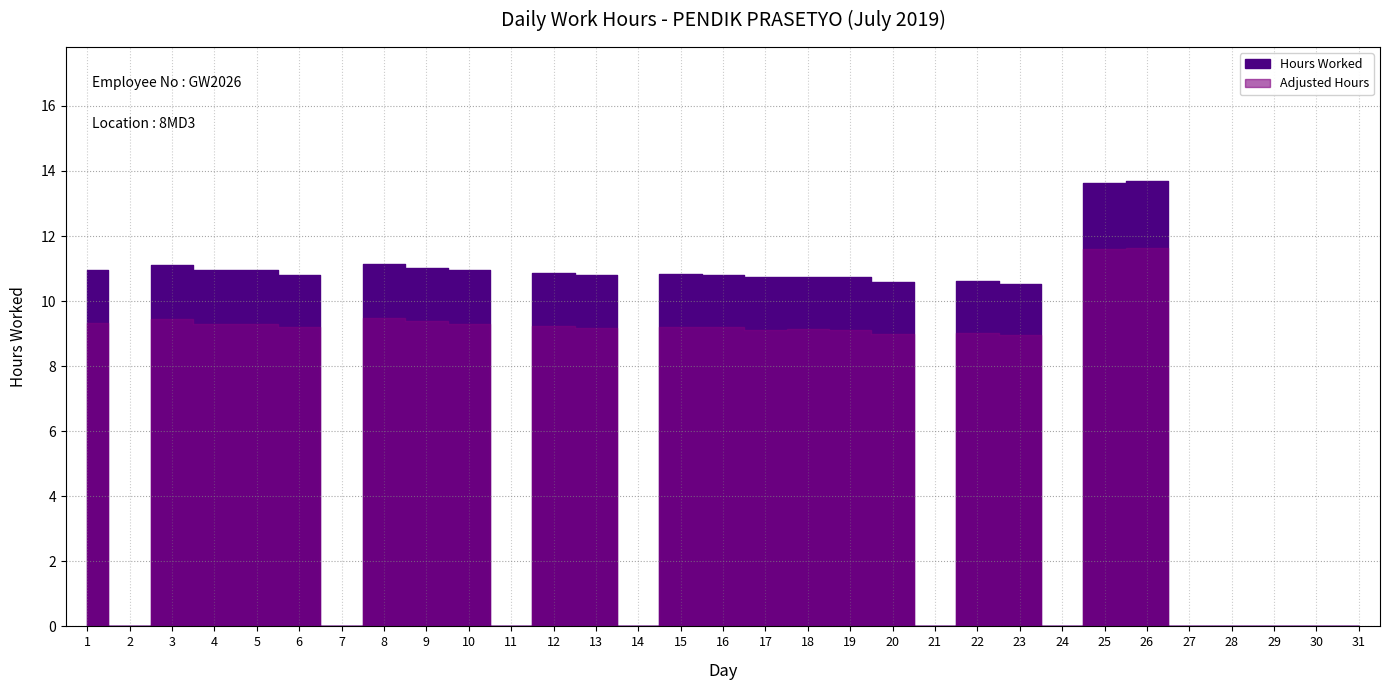

Where is the first local minimum?

2